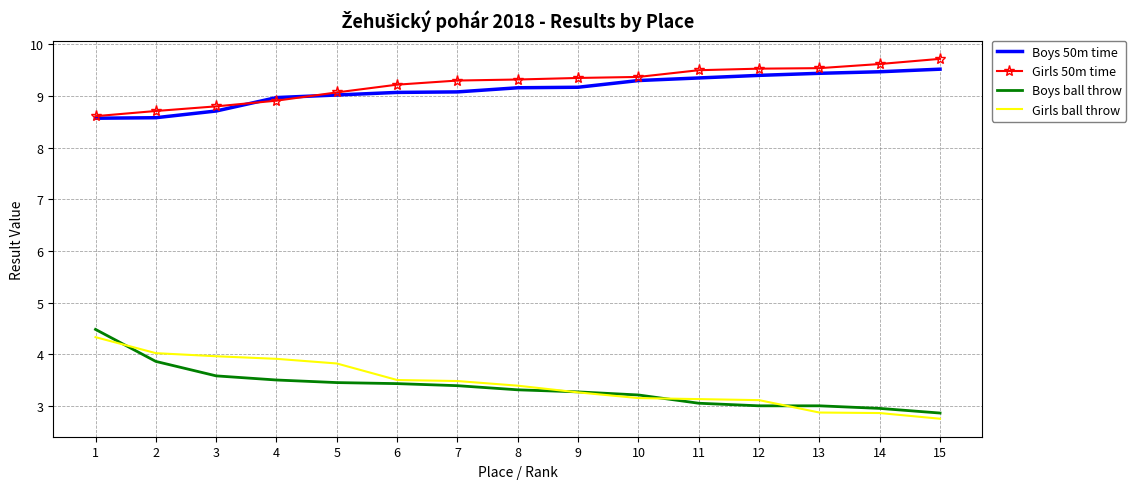

What is the maximum value shown in the chart?

9.7